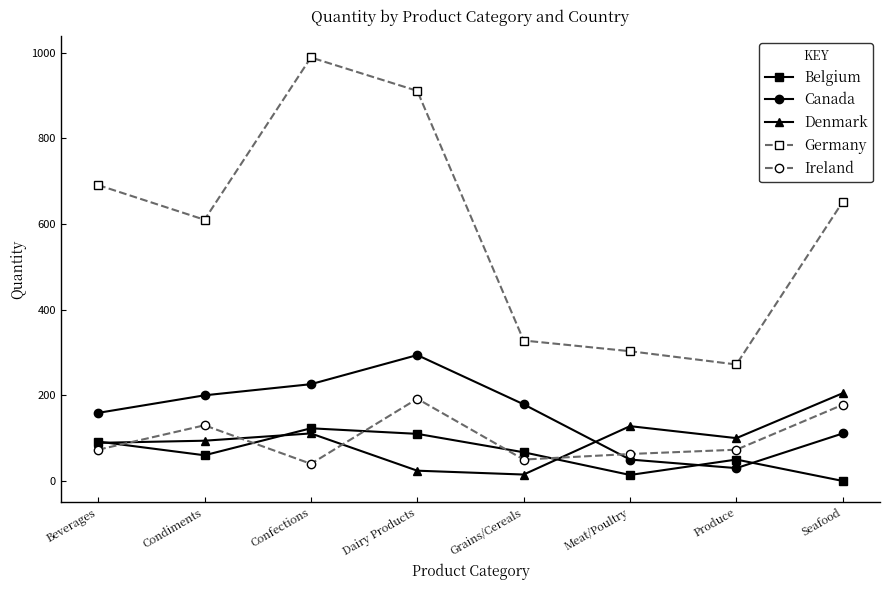

How many data points does each series have?

8